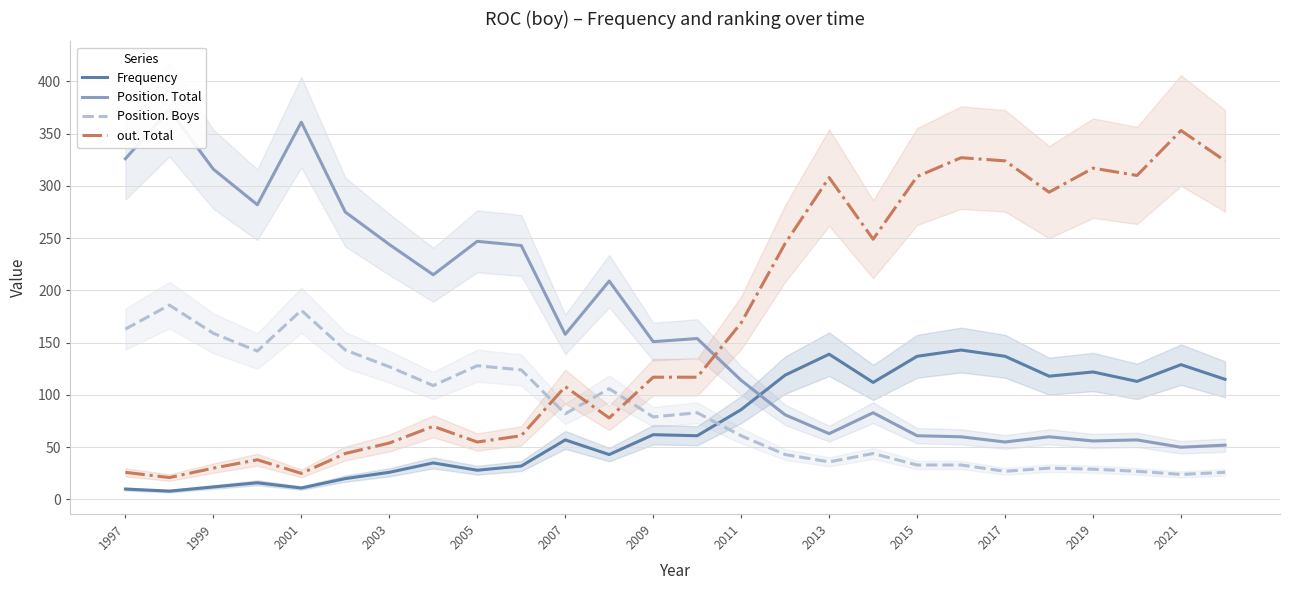

How many times do out. Total and Position. Boys cross each other?

3